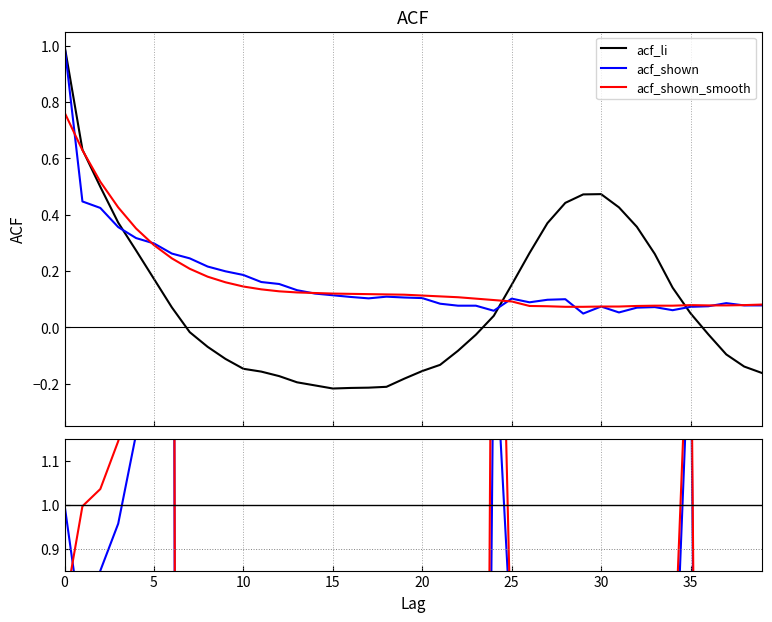

What is the sum of the acf_shown_smooth values at 37 and 17?

0.2